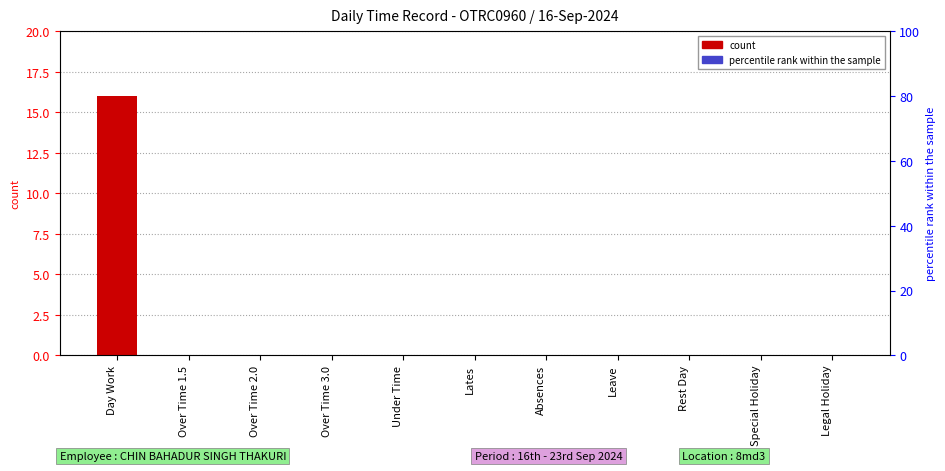

What position from the right is Lates?

6